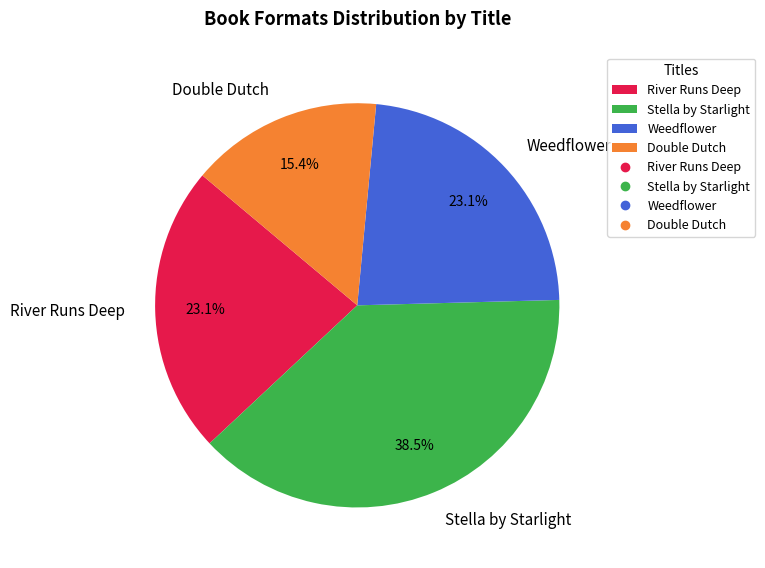

Is there a majority slice in this chart?

No